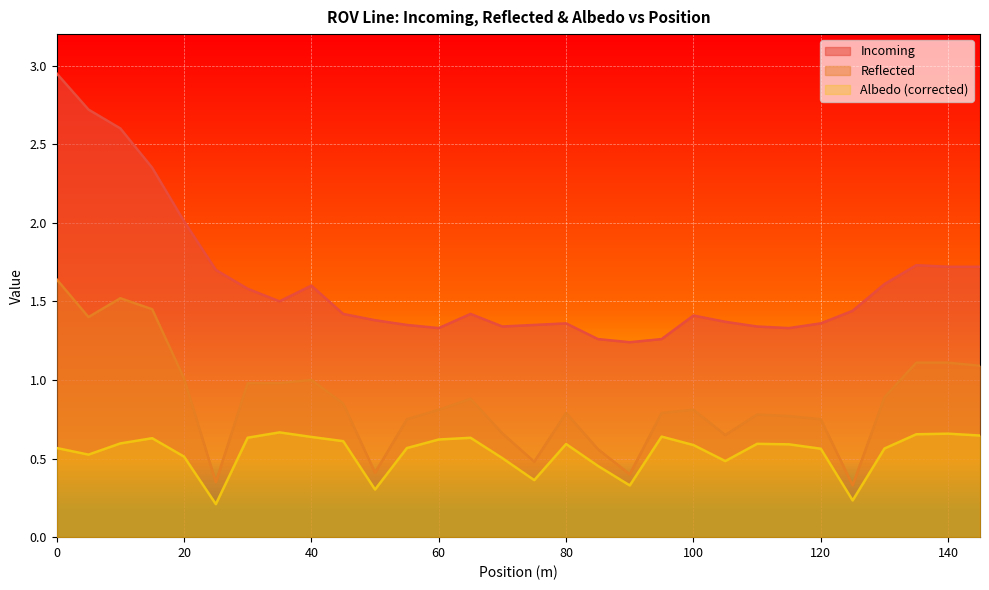

What is the approximate value of Albedo (corrected) at 65?

0.6